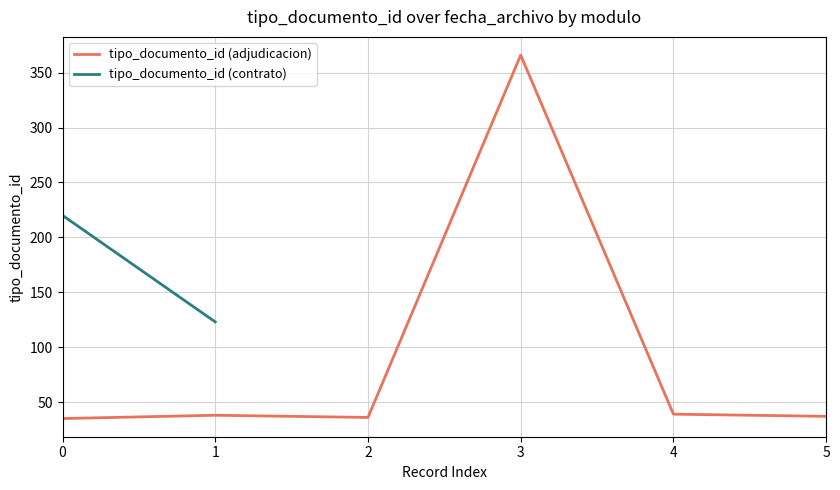

The value at 0 is 10. True or false?

False